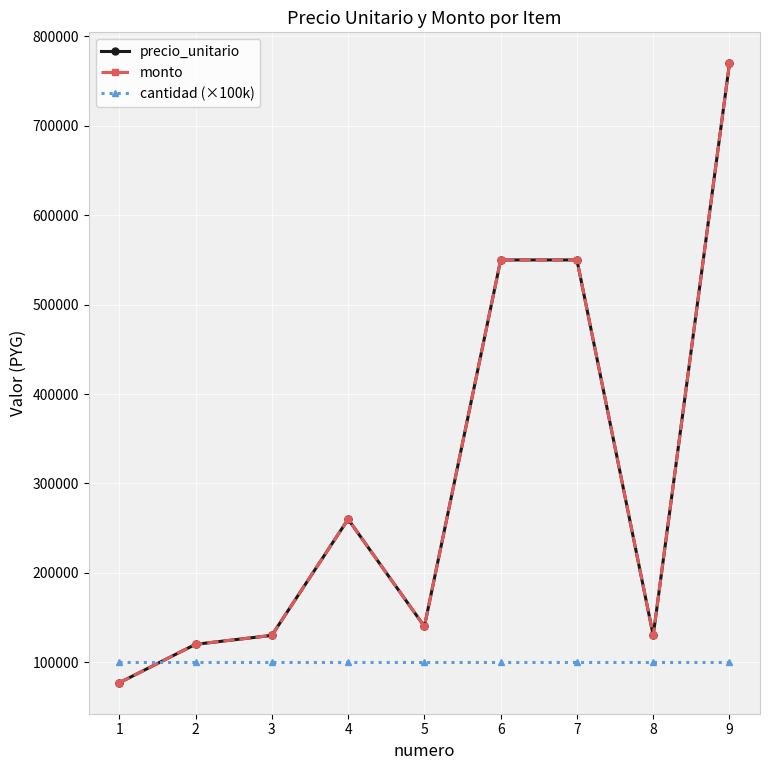

List the series in order of their peak value, lowest first.

cantidad (×100k), precio_unitario, monto